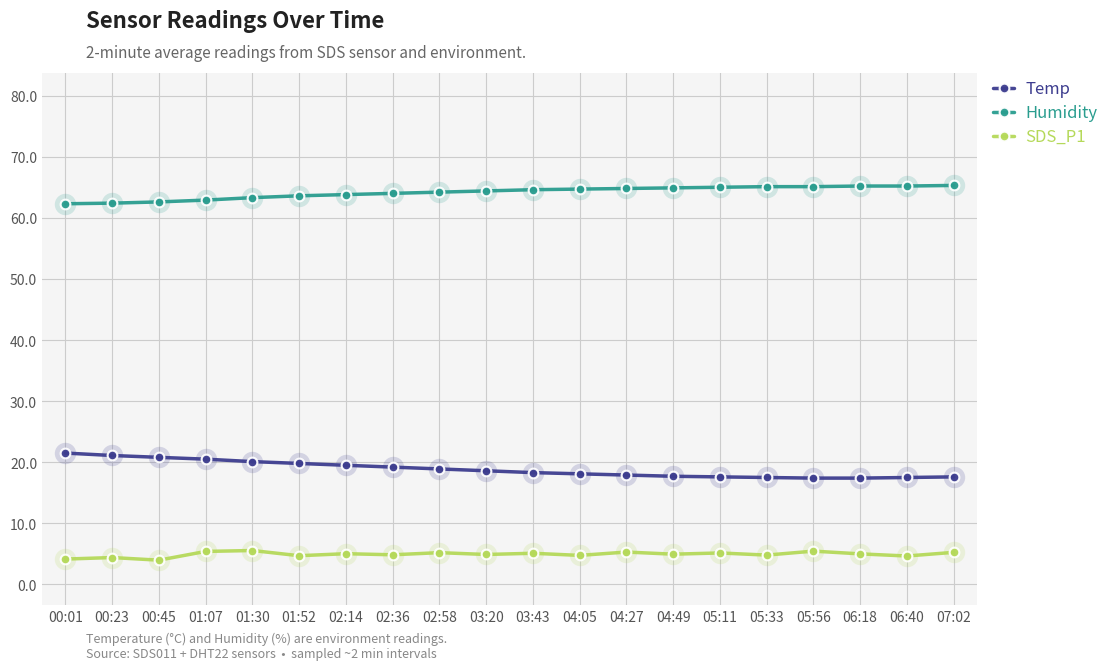

Which series has the widest spread of values?

Temp